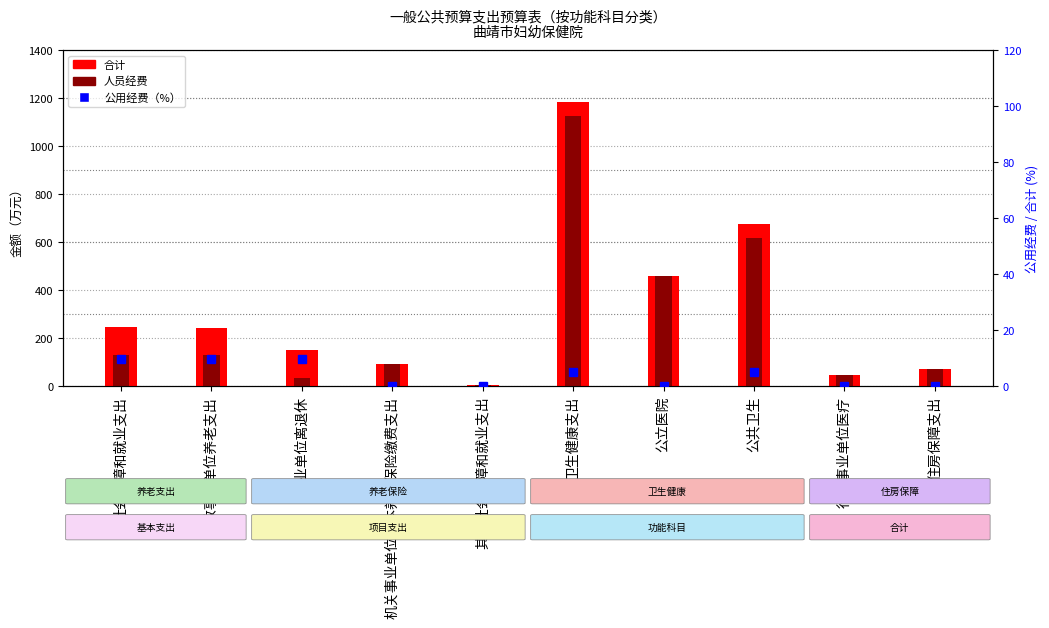

Is it true that 合计 equals 243.8 at 行政事业单位养老支出?

True